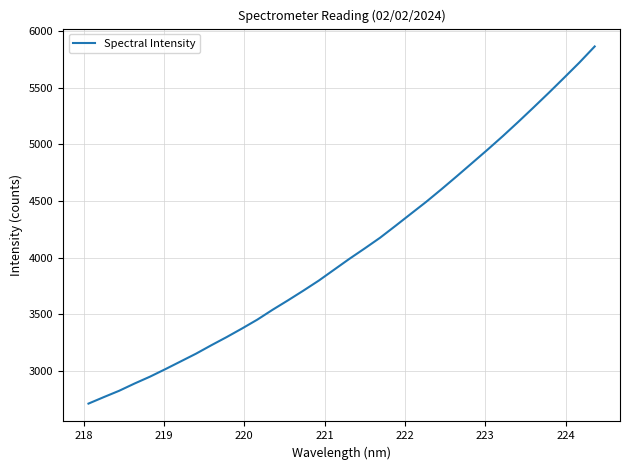

What is the difference between the maximum and minimum values?

3151.4